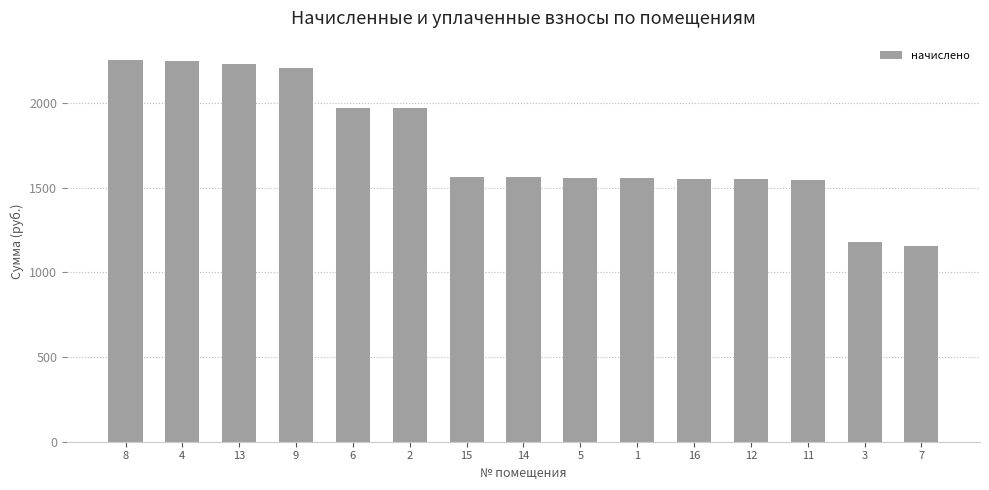

Between 4 and 3, which is larger?

4